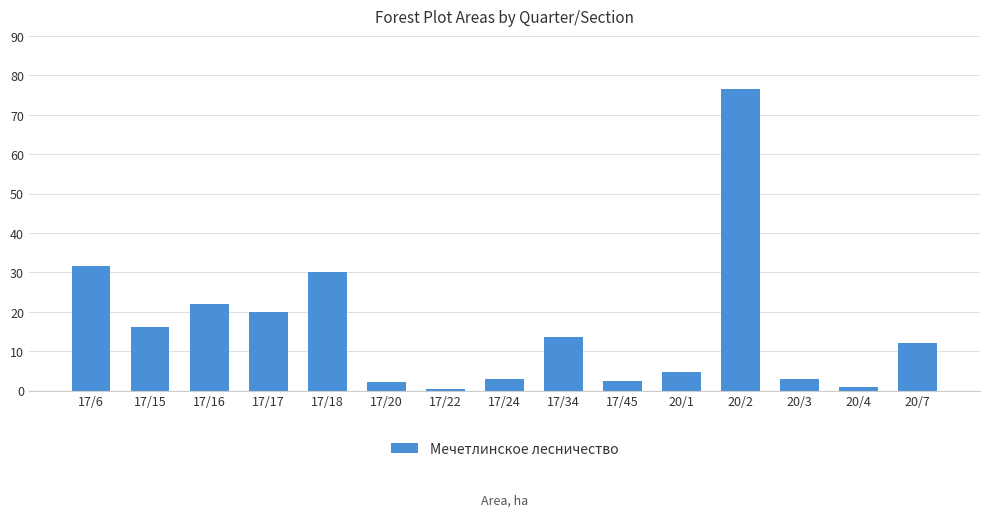

Which label corresponds to the largest value in the chart?

20/2